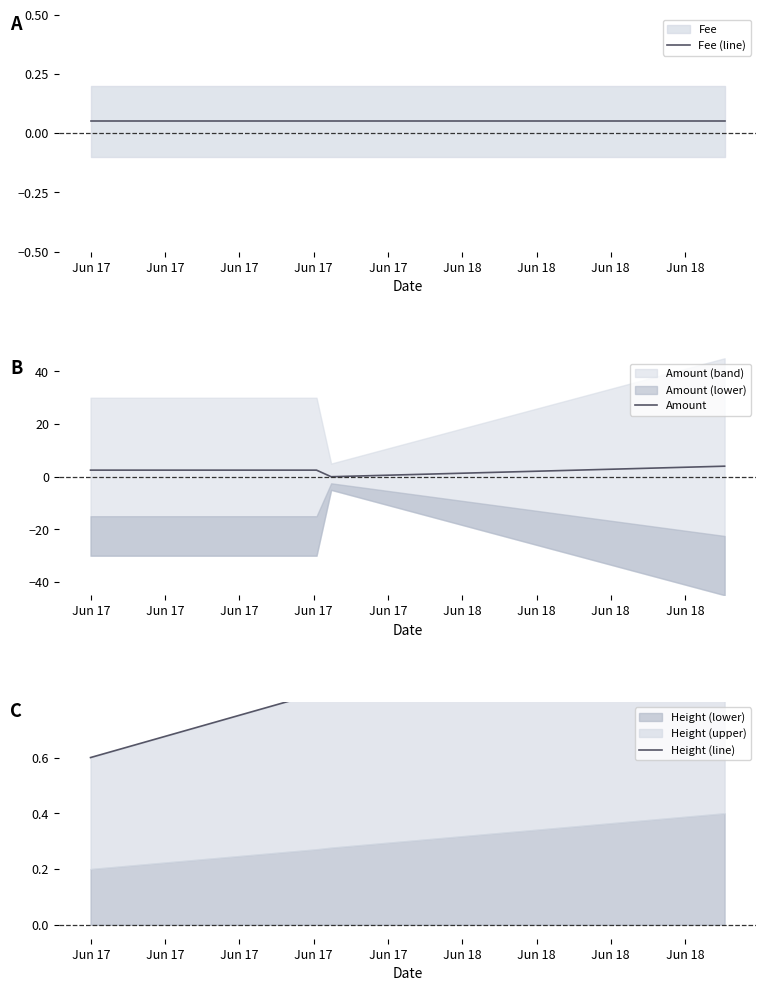

In Amount, how many points are lower than both neighbors (excluding endpoints)?

1